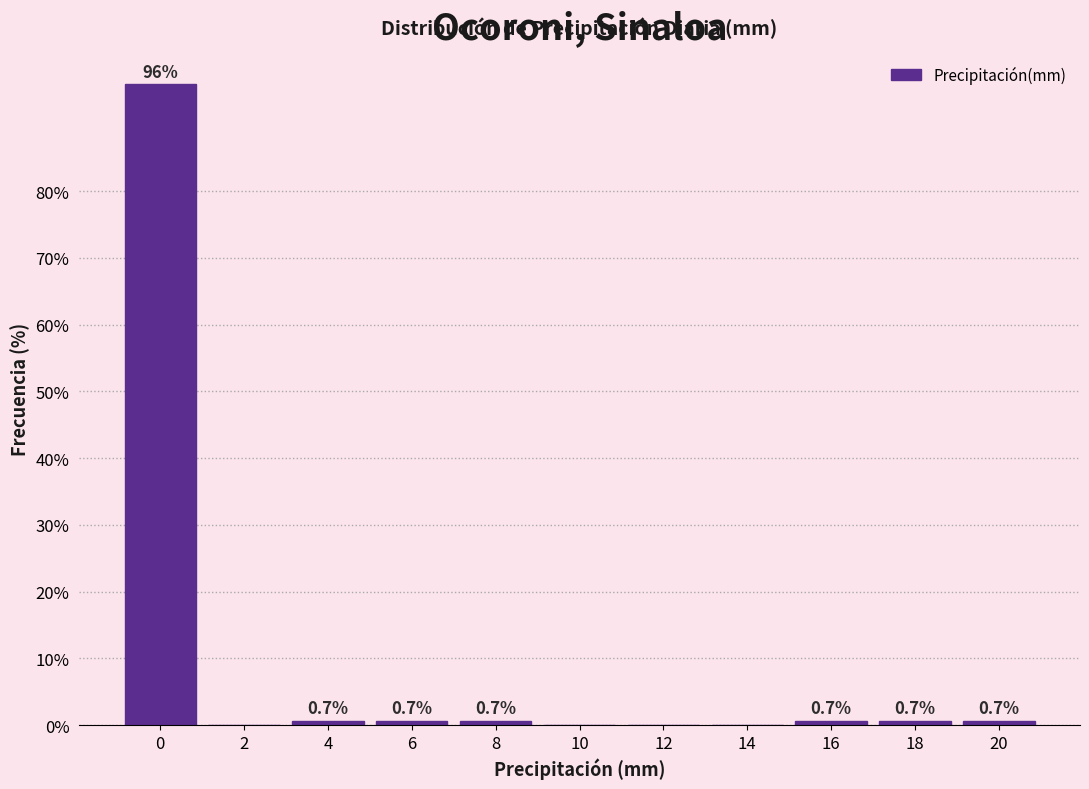

Reading right to left, what are all the values shown in this chart?

20=0.7	18=0.7	16=0.7	14=0.0	12=0.0	10=0.0	8=0.7	6=0.7	4=0.7	2=0.0	0=96.1